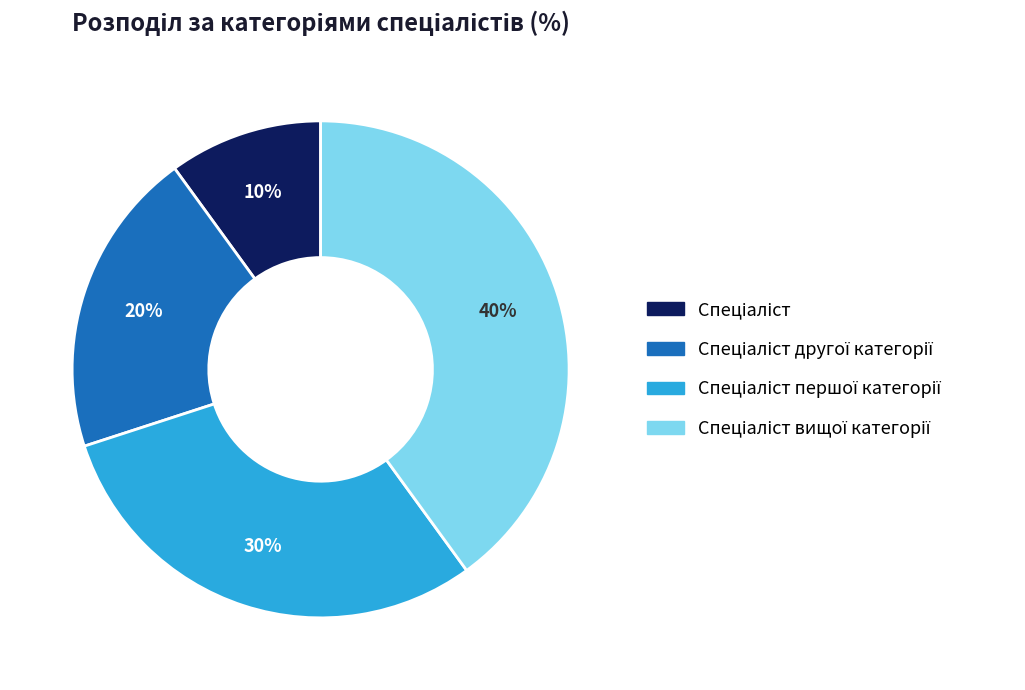

Does any single category account for the majority?

No